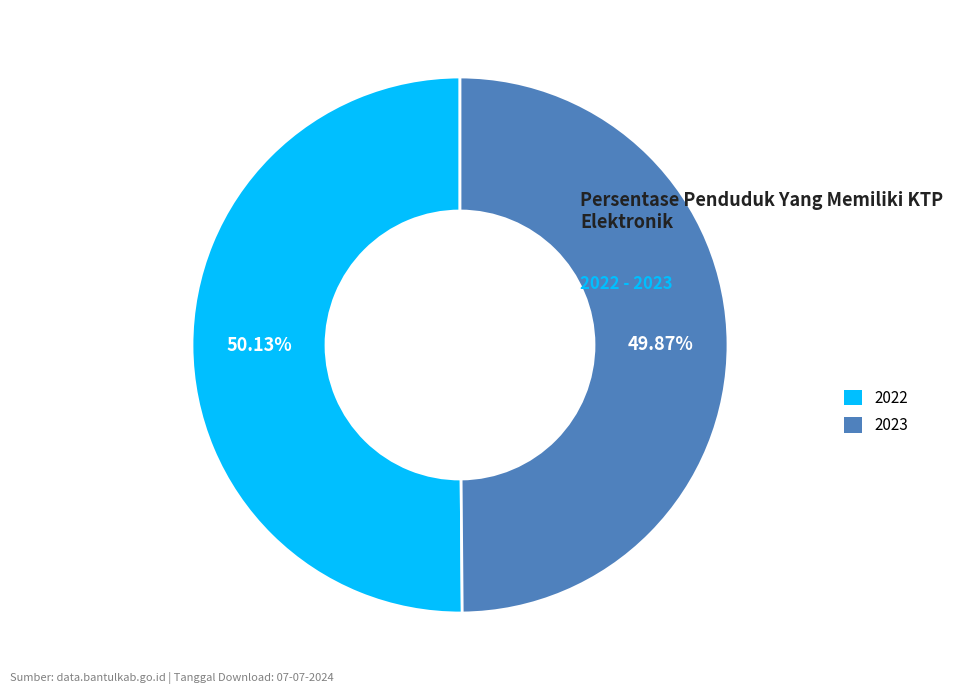

Is the sum of 2022 and 2023 greater than half?

Yes